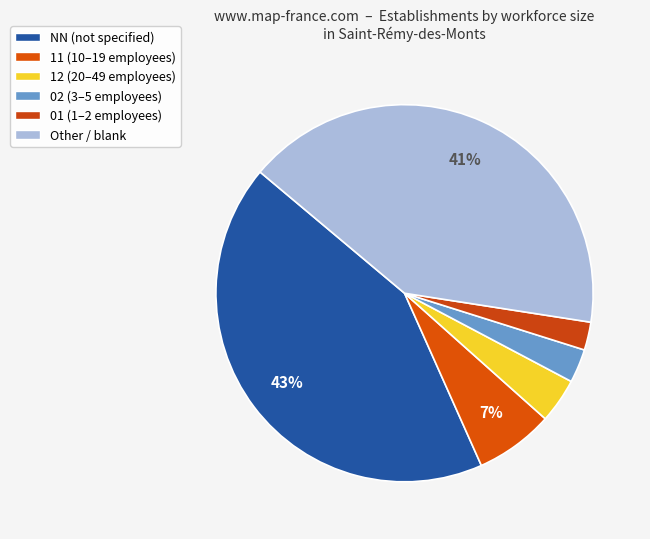

Is it true that 11 is 1% of the pie?

False